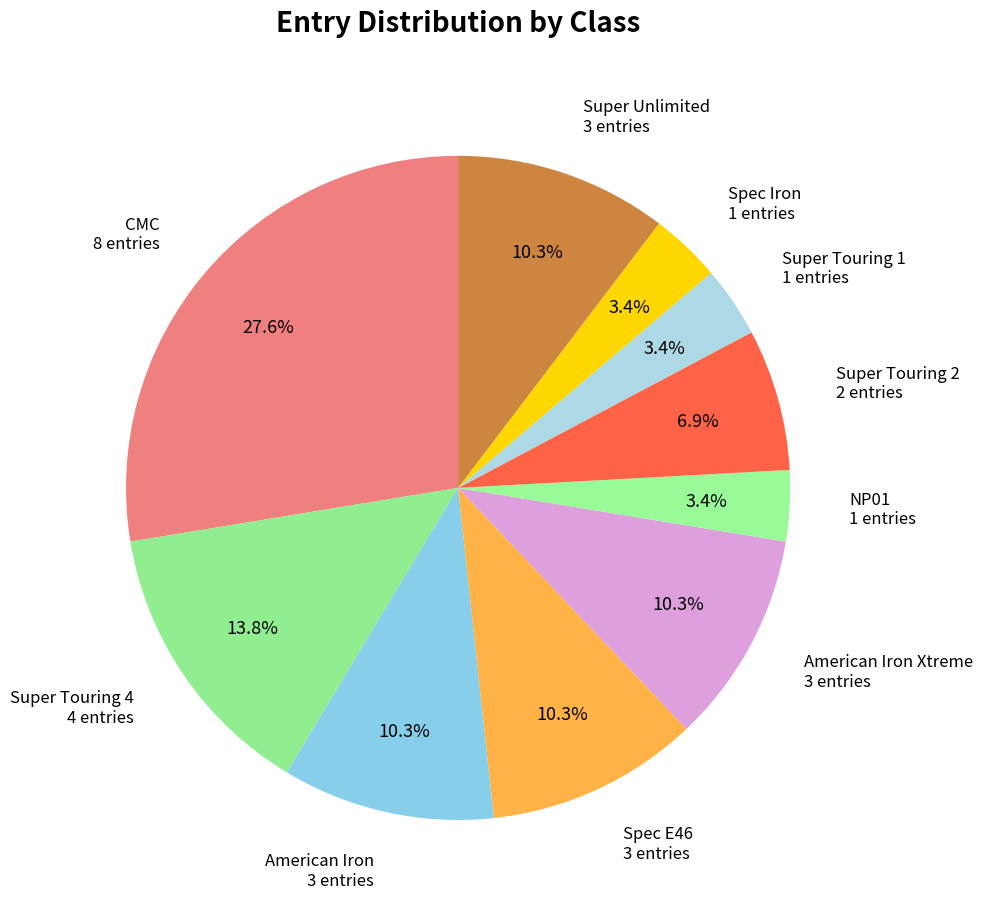

Does any single category account for the majority?

No